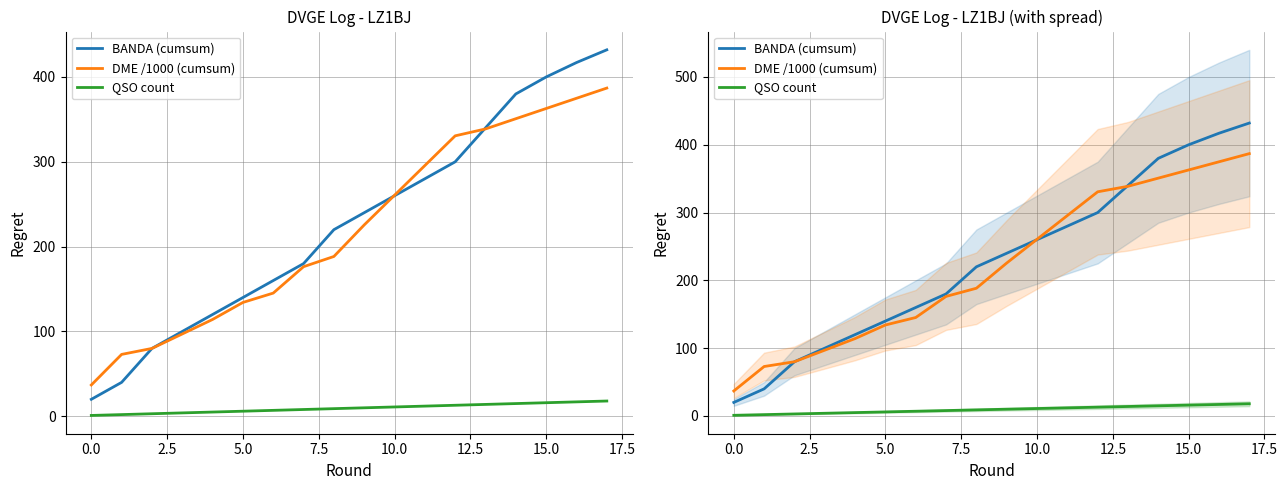

List the series in order of their peak value, lowest first.

QSO count, DME /1000 (cumsum), BANDA (cumsum)